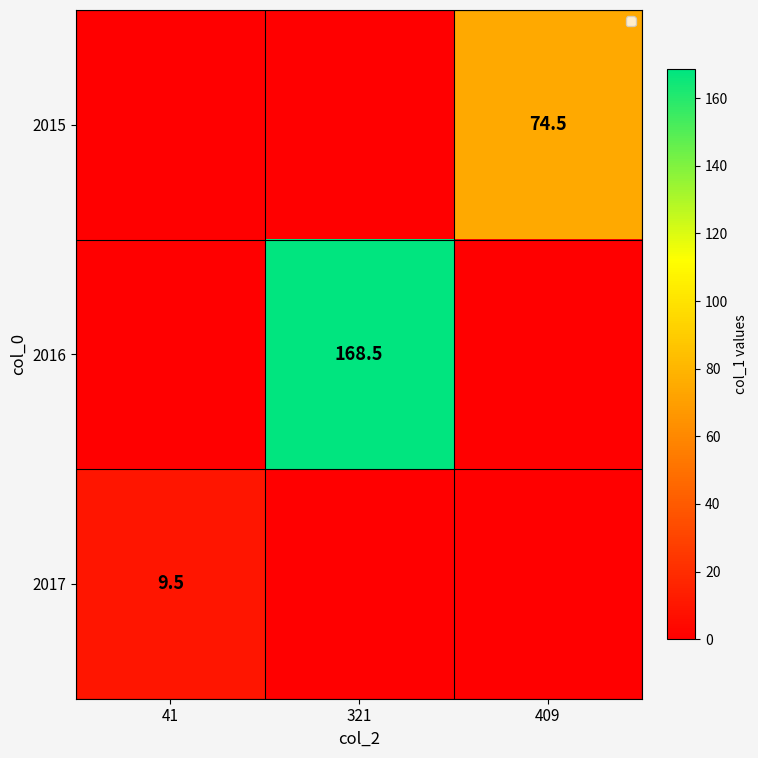

How many data points does each series have?

3